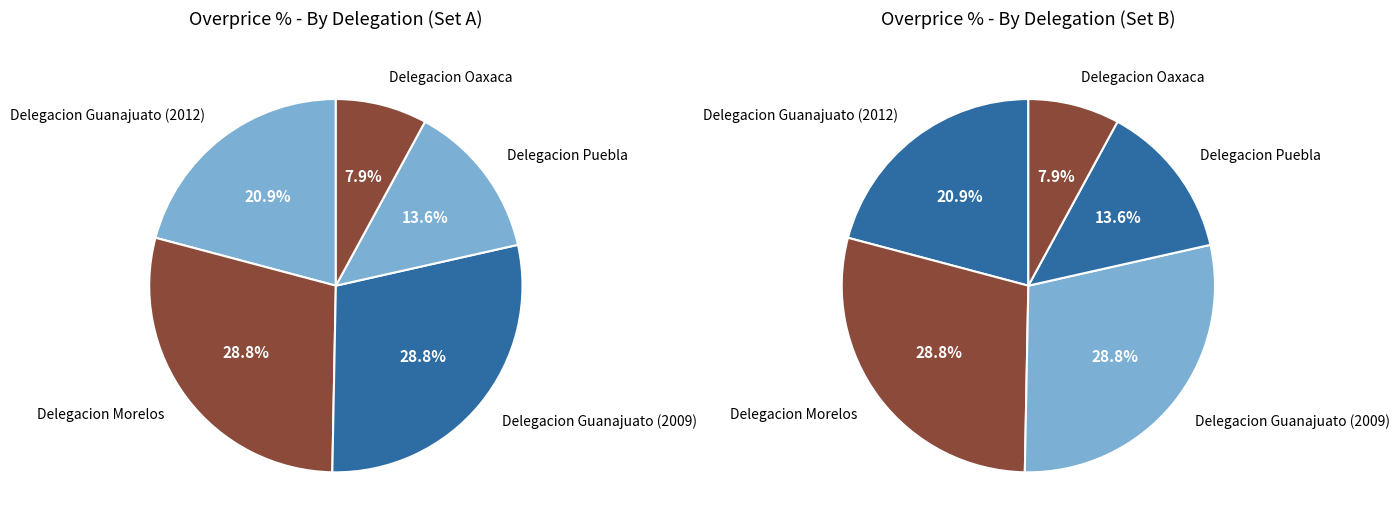

How many slices are in this pie chart?

5